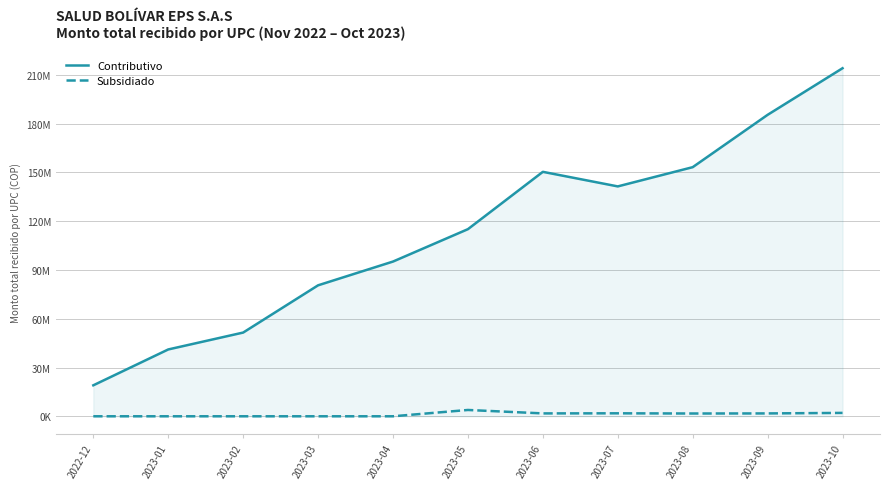

At which category is the sum across all series the highest?

2023-10